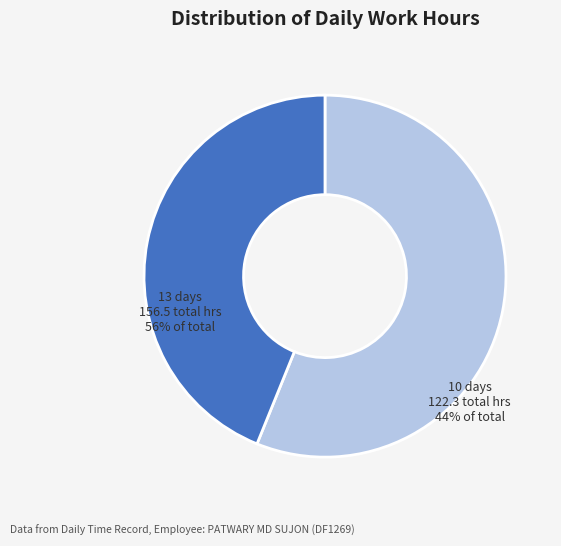

Does any single category account for the majority?

Yes